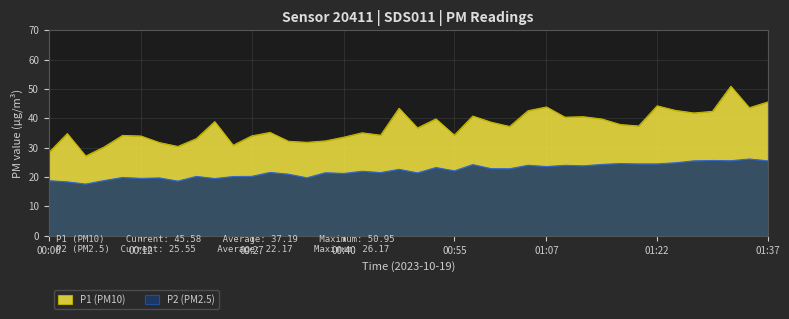

Which series changed the most between 00:55 and 01:20?

P1